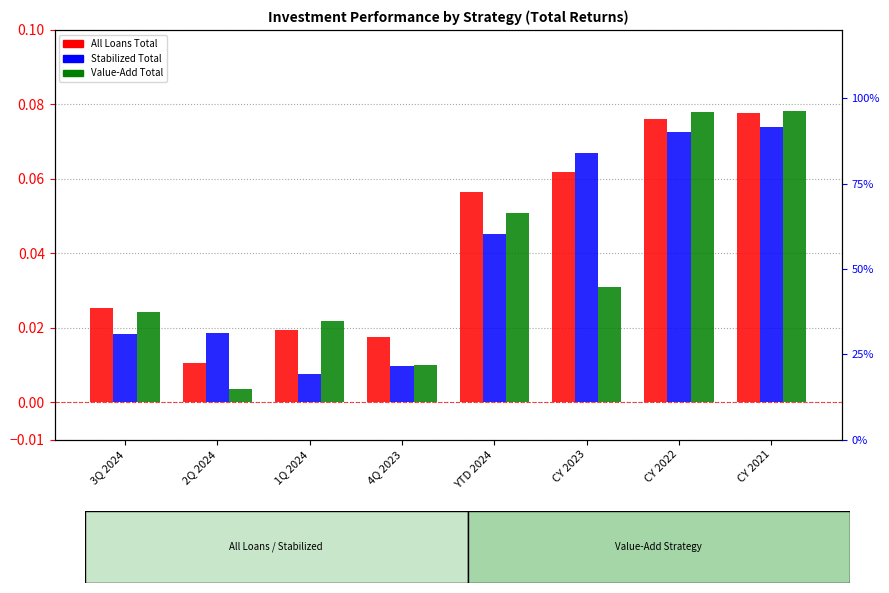

Is the value of All Loans Total at 1Q 2024 greater than the value of Stabilized Total at CY 2022?

No